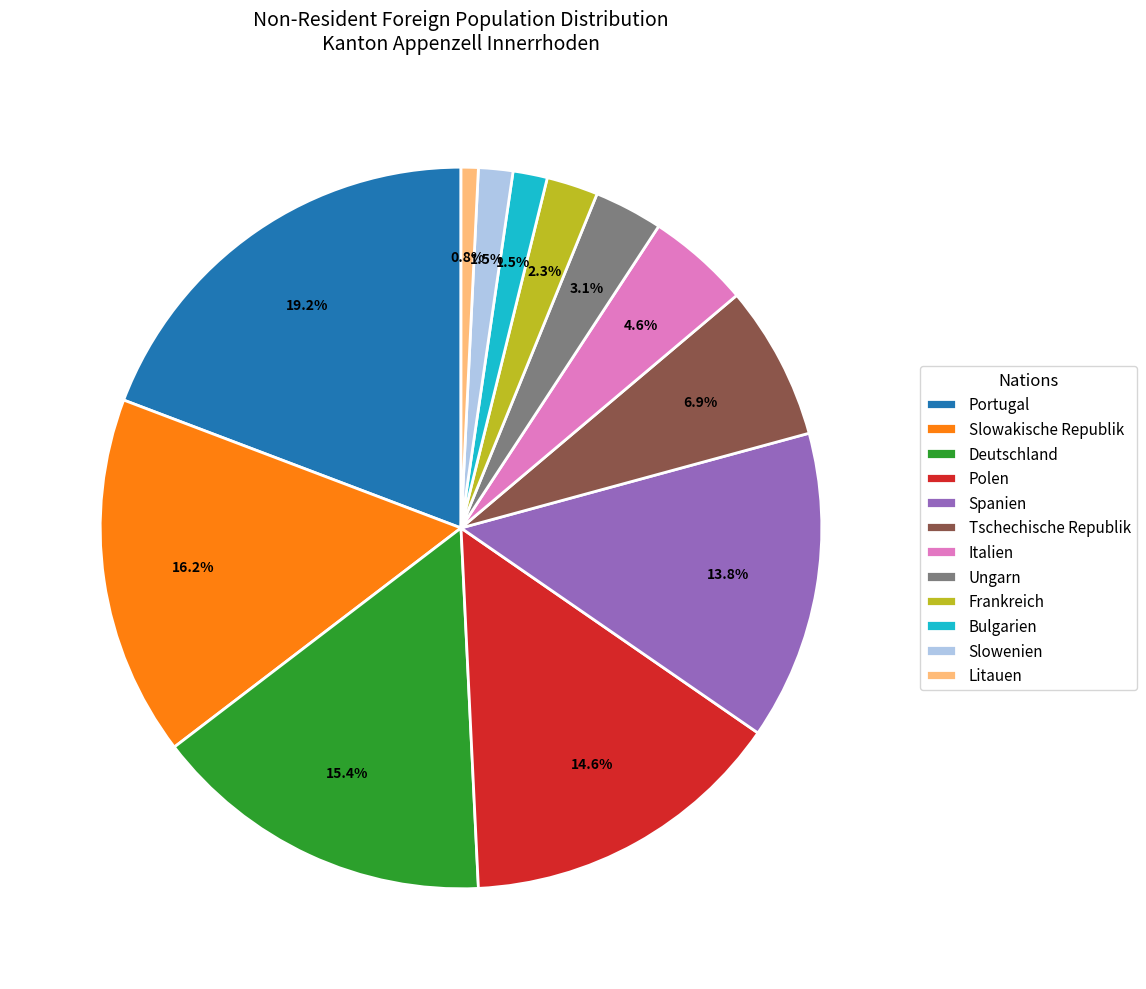

The Frankreich slice represents 2% of the pie. True or false?

True